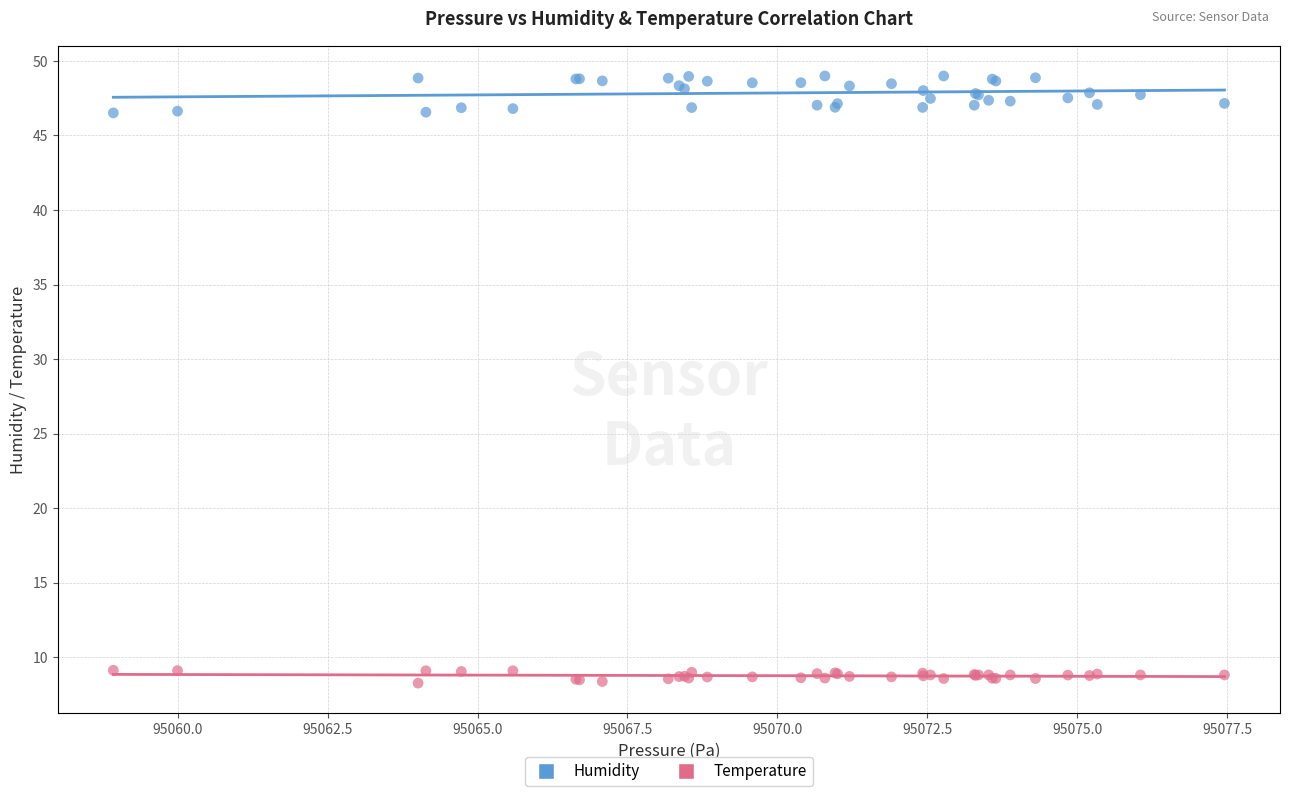

Which series contains the highest Y value?

Humidity